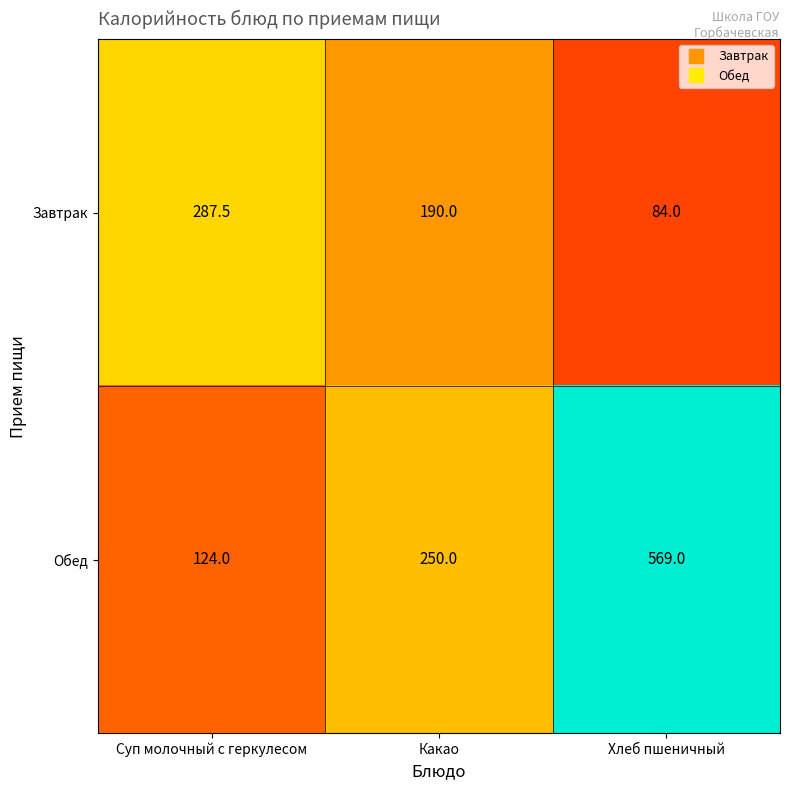

Rank the series by their maximum value, from highest to lowest.

Обед, Завтрак